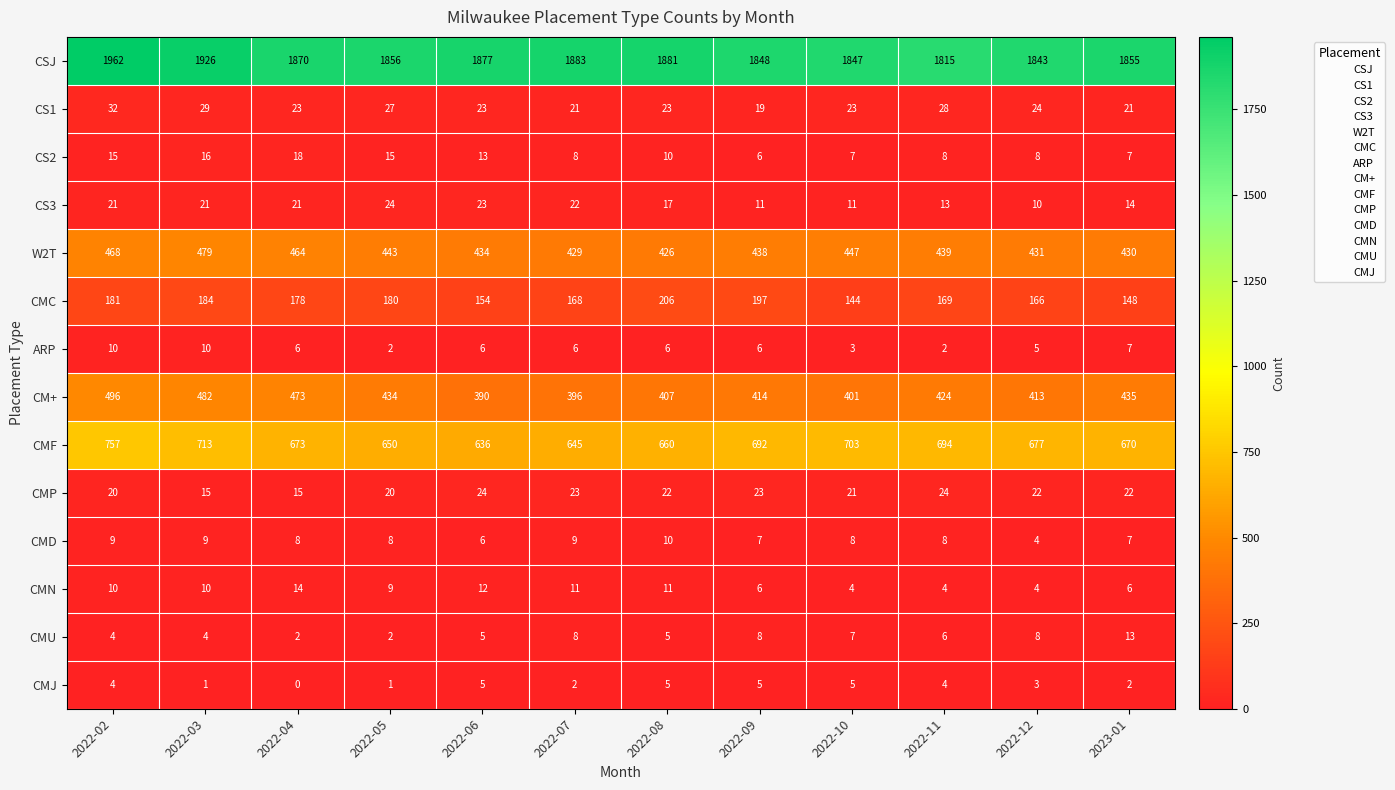

Rank the categories by W2T value from lowest to highest.

2022-08, 2022-07, 2023-01, 2022-12, 2022-06, 2022-09, 2022-11, 2022-05, 2022-10, 2022-04, 2022-02, 2022-03